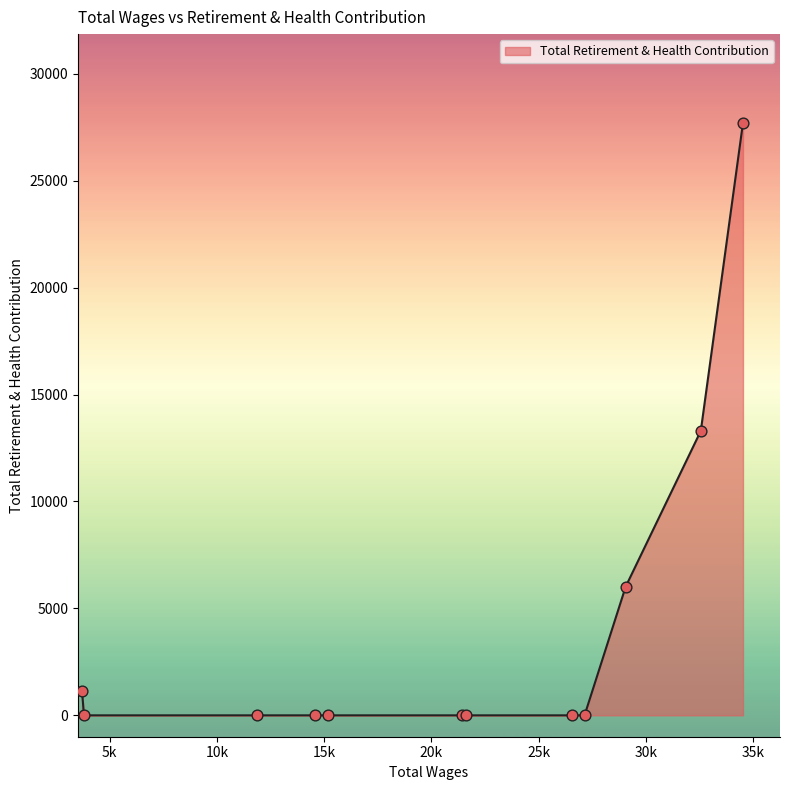

What is the difference between the maximum and minimum values?

27696